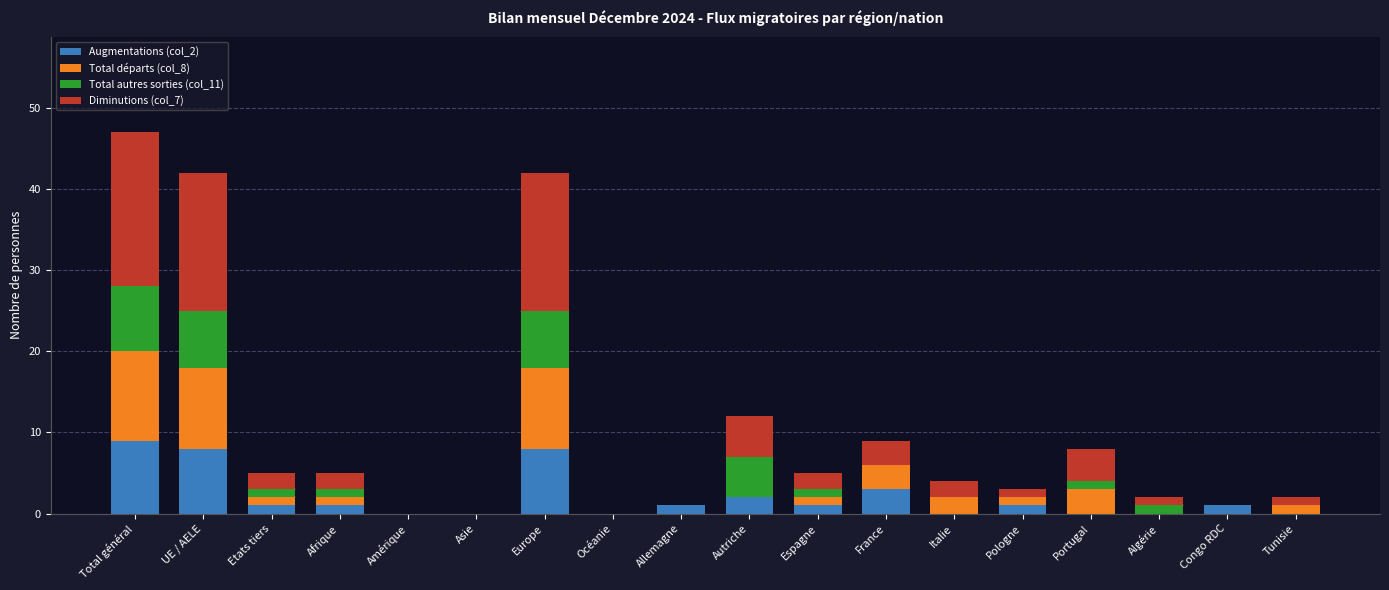

What are all the series names shown in the legend?

Augmentations (col_2), Total départs (col_8), Total autres sorties (col_11), Diminutions (col_7)